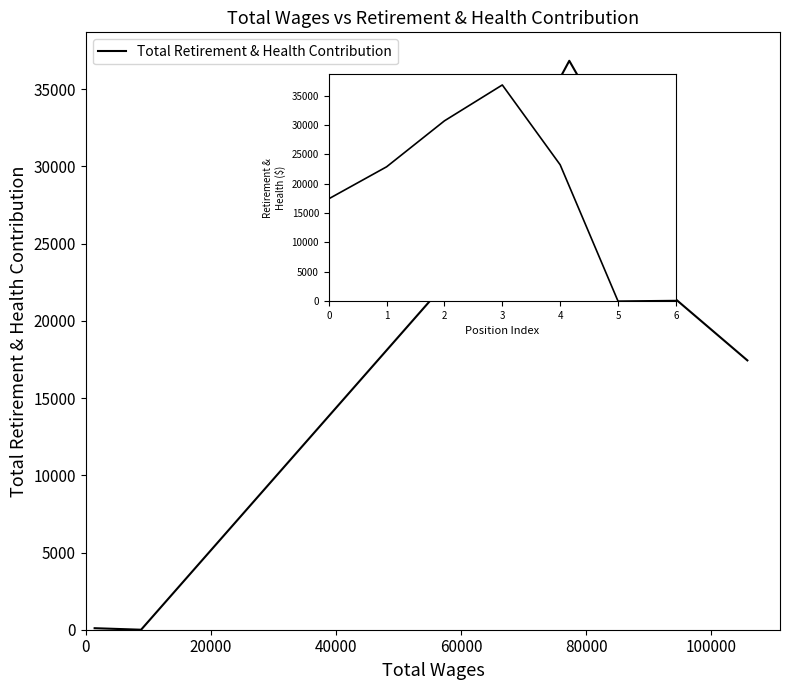

What is the greatest value displayed?

36845